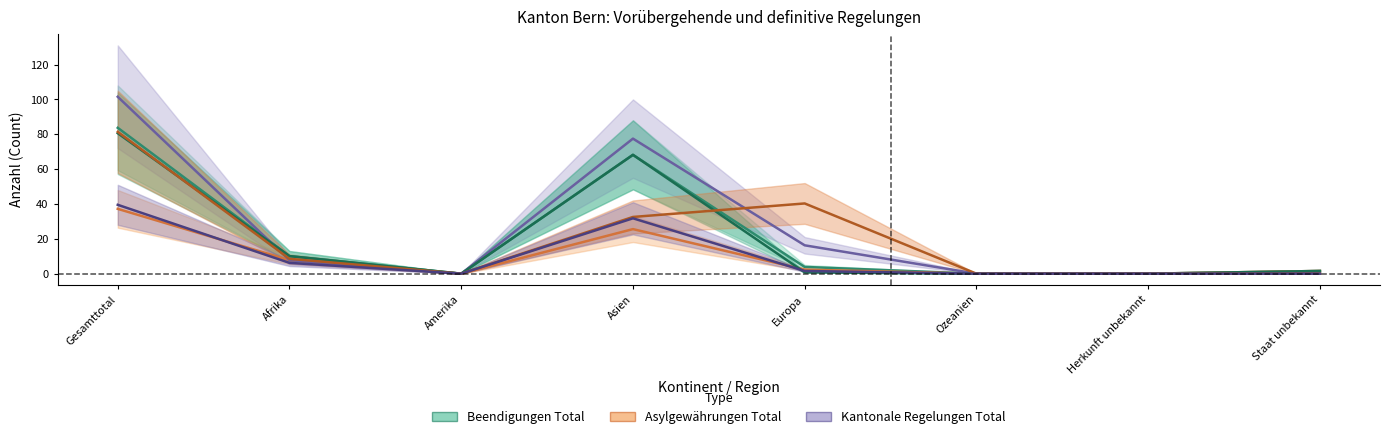

At which category does the chart reach its peak across all series?

Gesamttotal